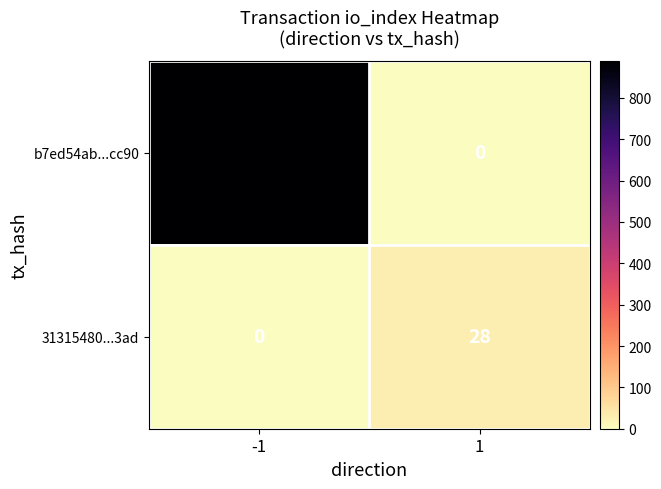

Reading right to left, transcribe all the data shown in this chart.

b7ed54ab...cc90: 1=0	-1=890
31315480...3ad: 1=28	-1=0